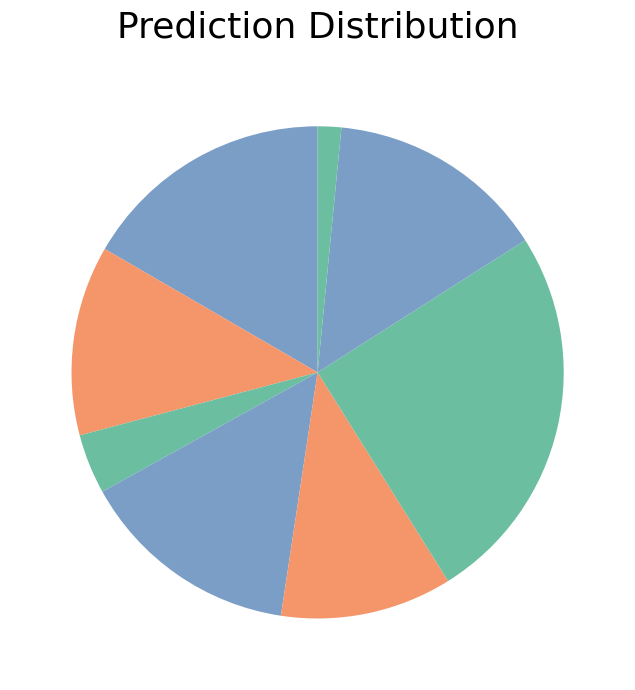

Count the number of slices in the pie.

8